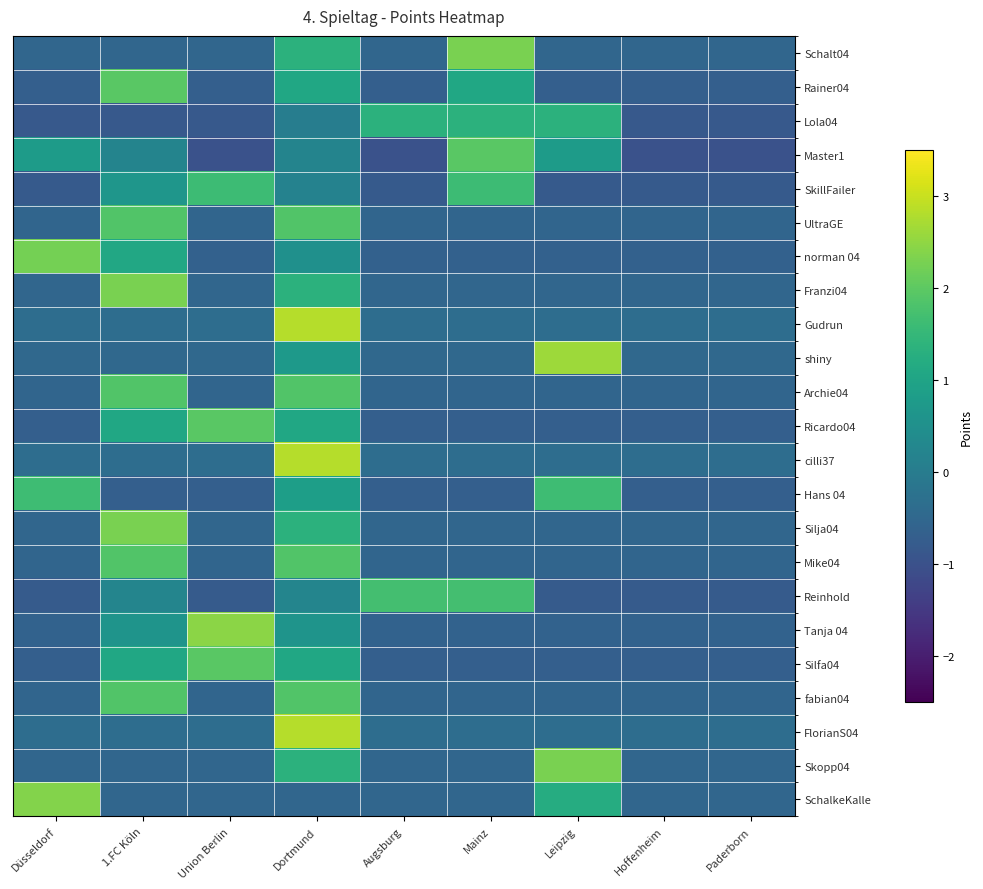

At how many categories does at least one series exceed 2?

6